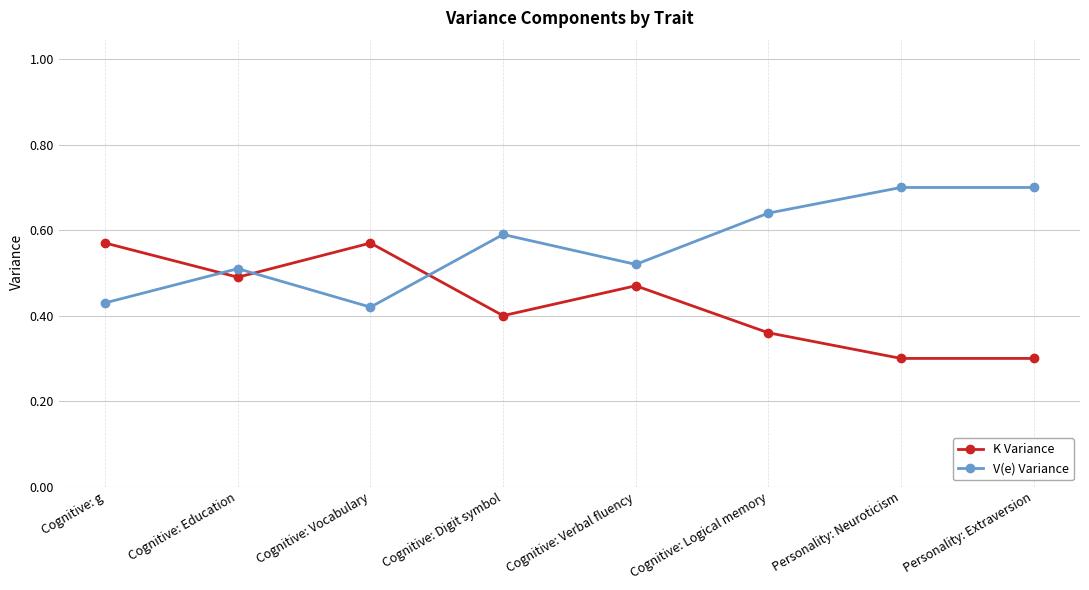

What is the difference between the K Variance values at Cognitive: Digit symbol and Cognitive: Verbal fluency?

0.1